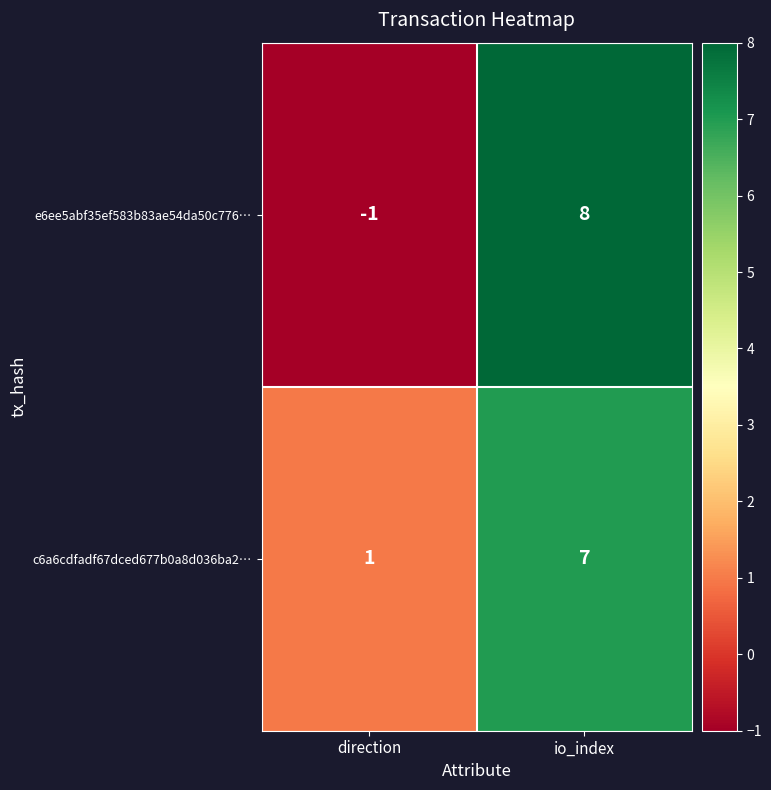

Is it true that c6a6cdfadf67dced677b0a8d036ba2… equals 12 at io_index?

False